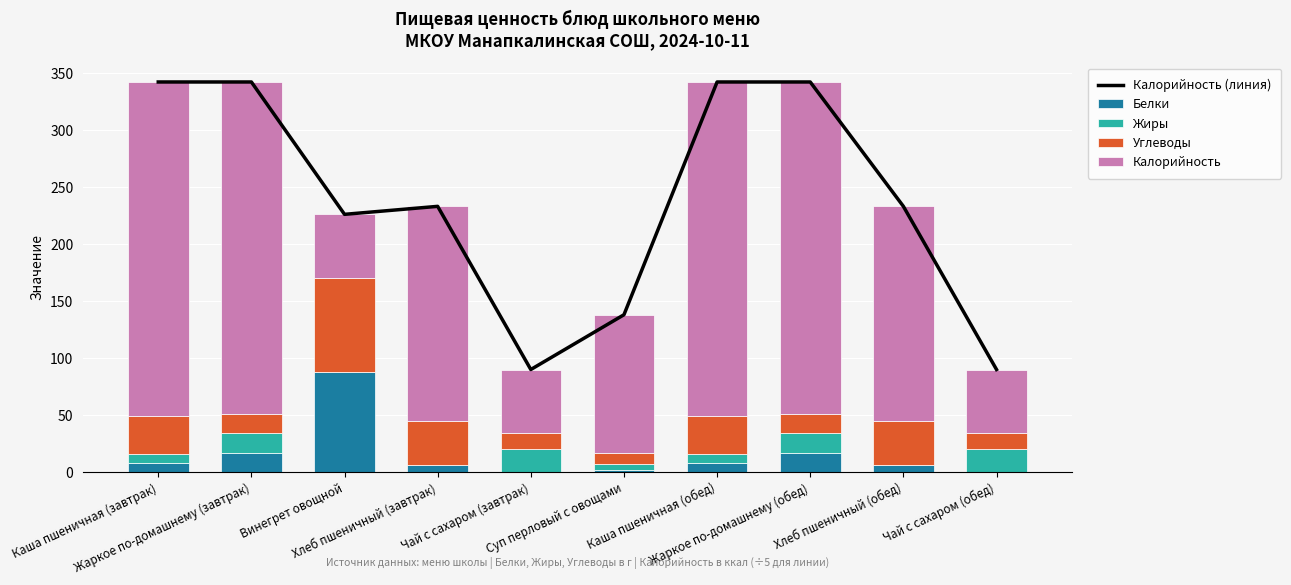

What value does the Белки series have at Жаркое по-домашнему (обед), to the nearest 10?

20